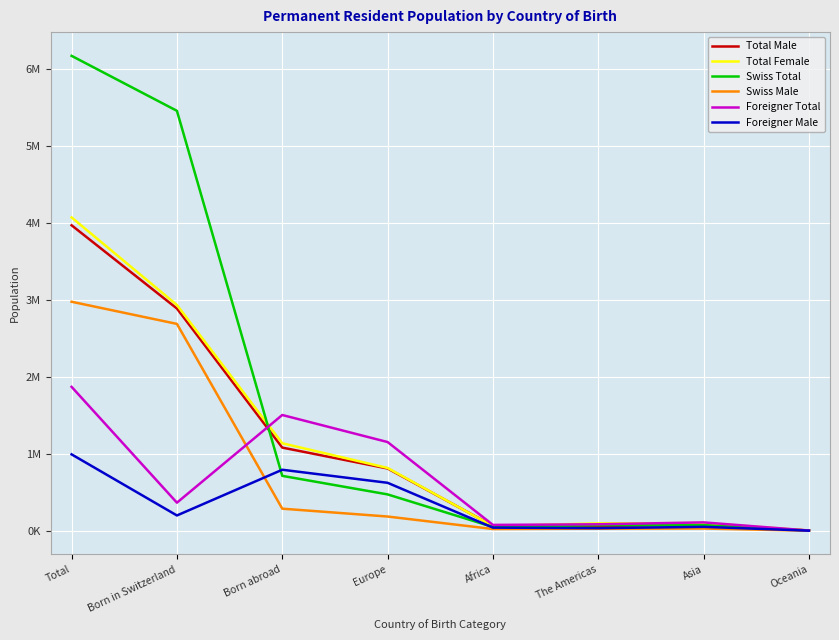

Where is Swiss Total nearest to the value 3086334?

Born in Switzerland